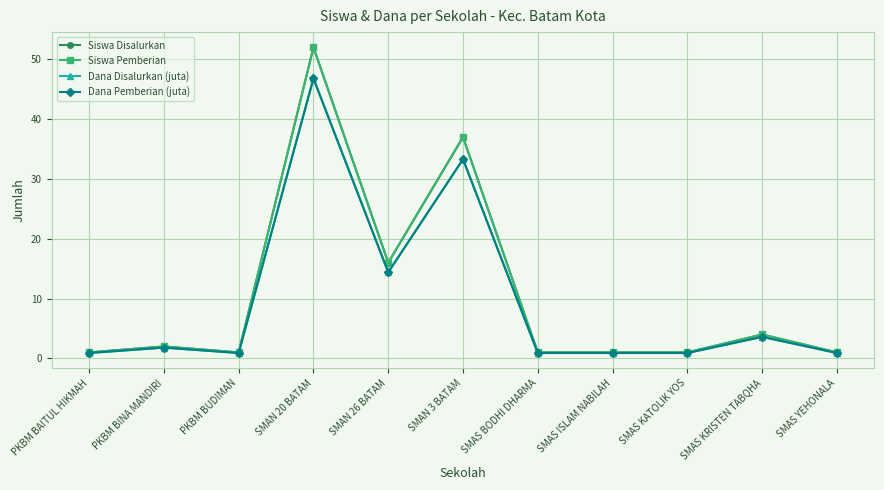

Is the value of Siswa Pemberian at SMAN 26 BATAM greater than the value of Dana Disalurkan (juta) at SMAS KATOLIK YOS?

Yes